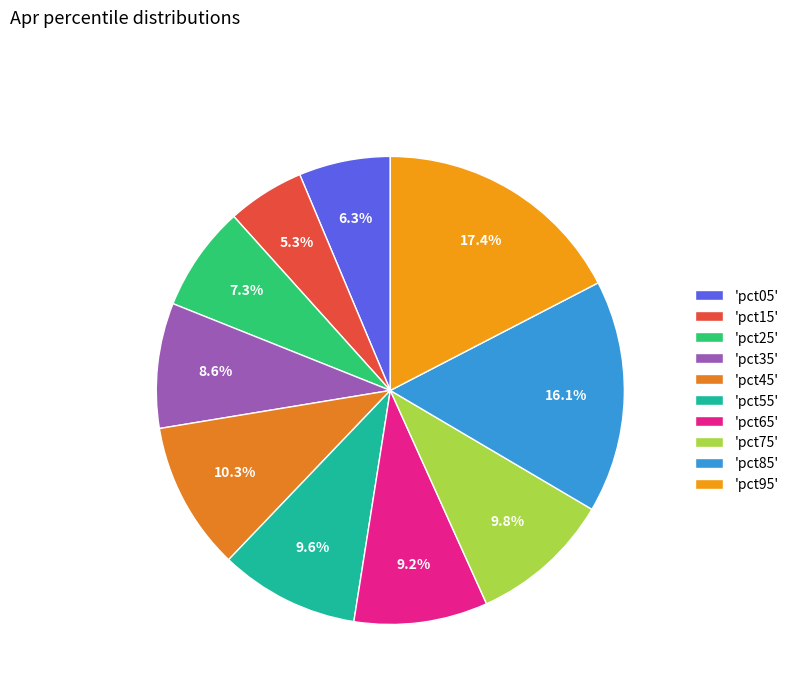

Does any single category account for the majority?

No